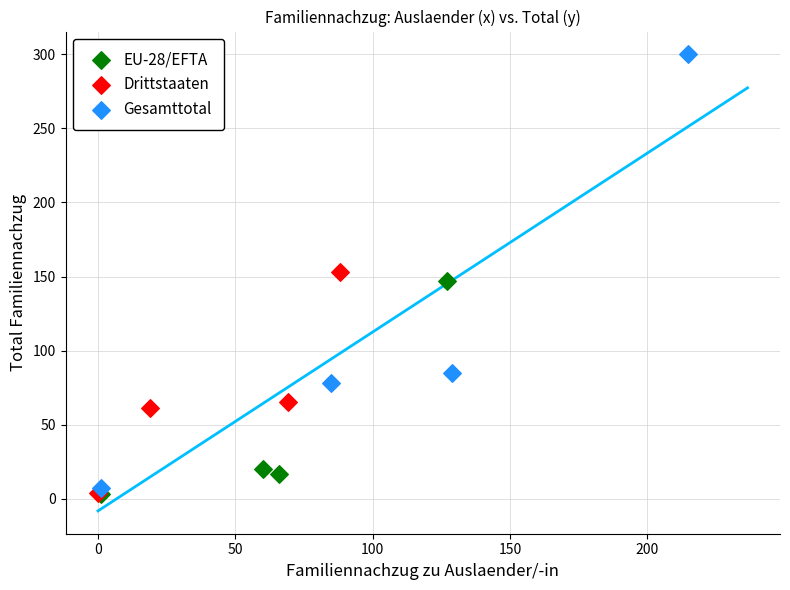

What are all the series names shown in the legend?

EU-28/EFTA, Drittstaaten, Gesamttotal